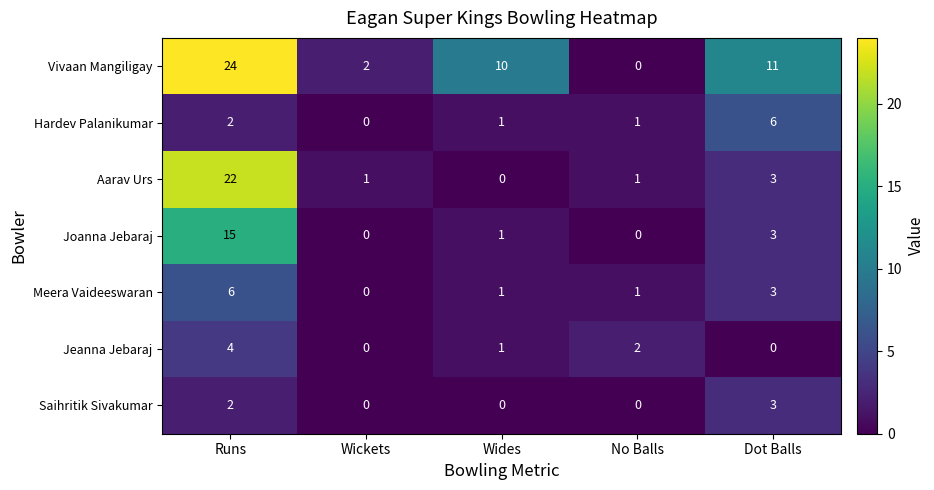

Which series has the largest total across all categories?

Vivaan Mangiligay